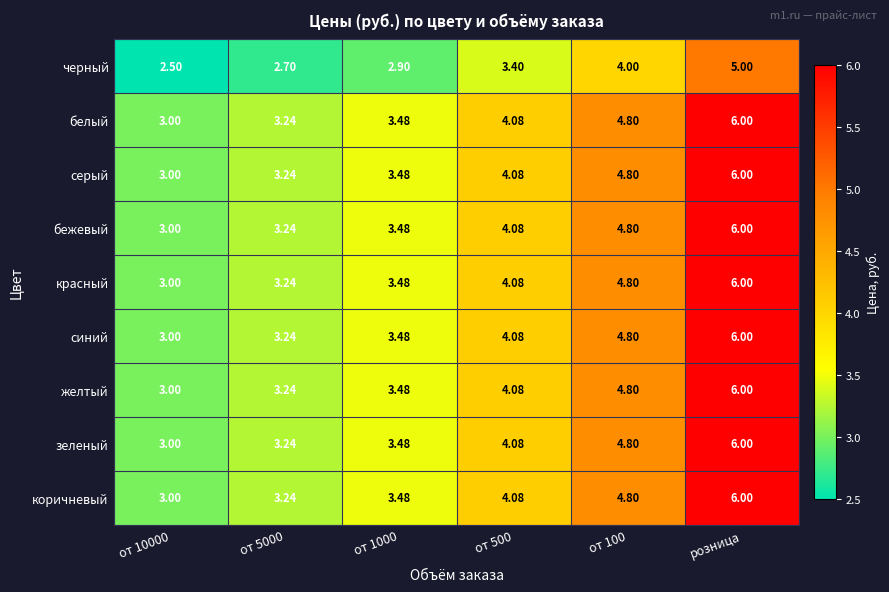

What is the smallest value displayed?

2.5